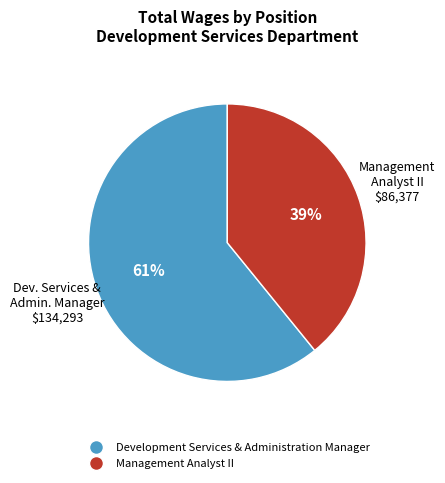

What is the largest slice in the pie chart?

Development Services & Administration Manager